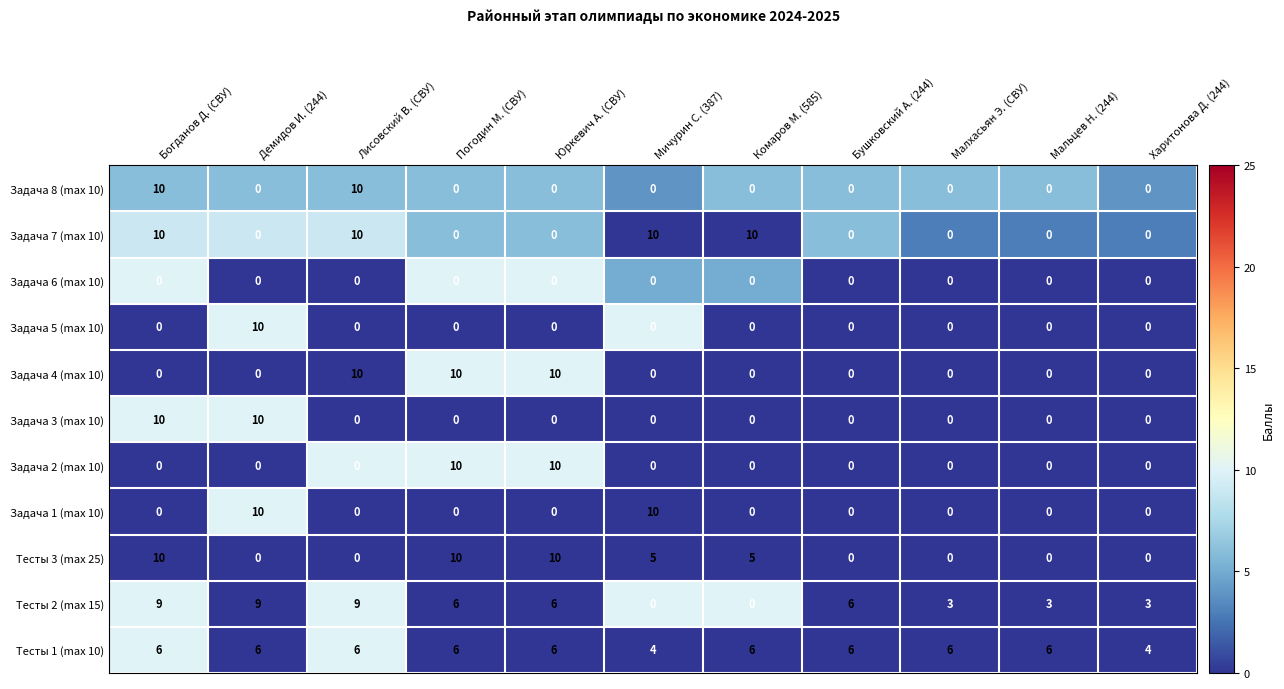

What is the difference between the highest and lowest values at Малхасьян Э. (СВУ)?

6